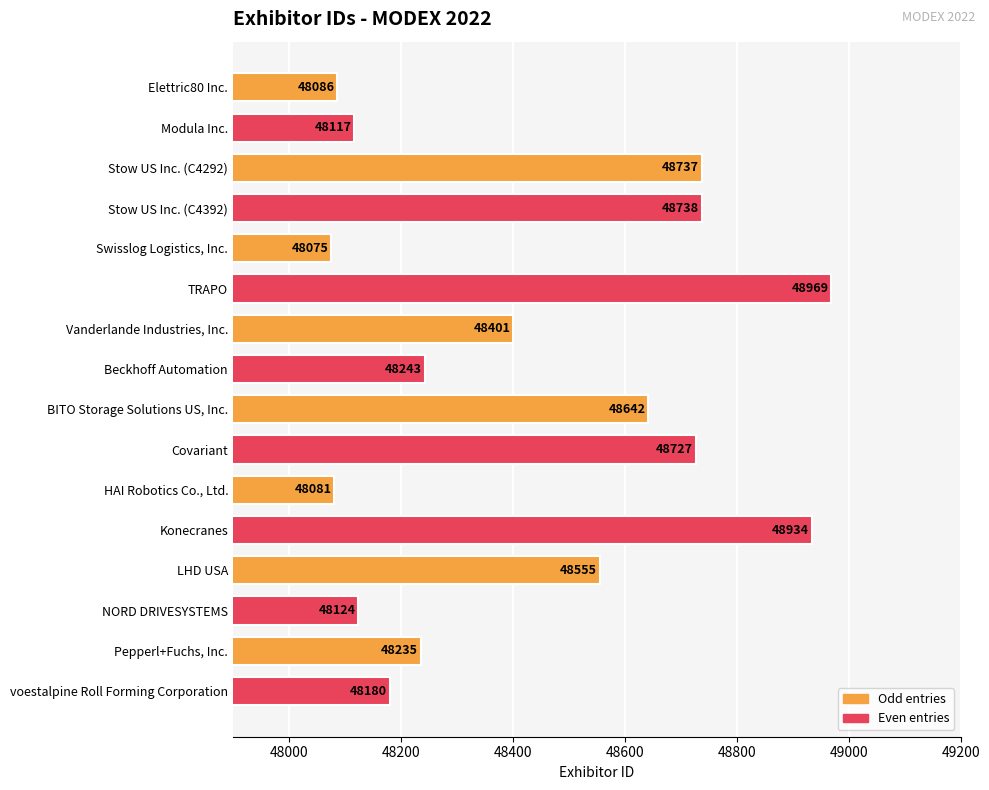

Which label corresponds to the smallest value in the chart?

Swisslog Logistics, Inc.